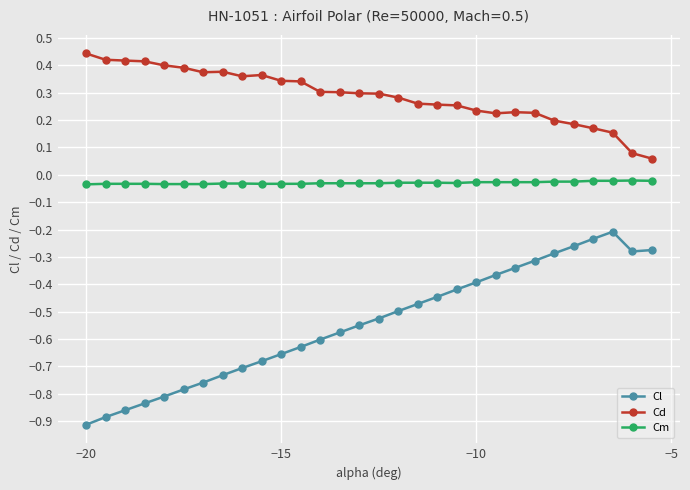

Does the chart display data point markers on the line(s)?

Yes